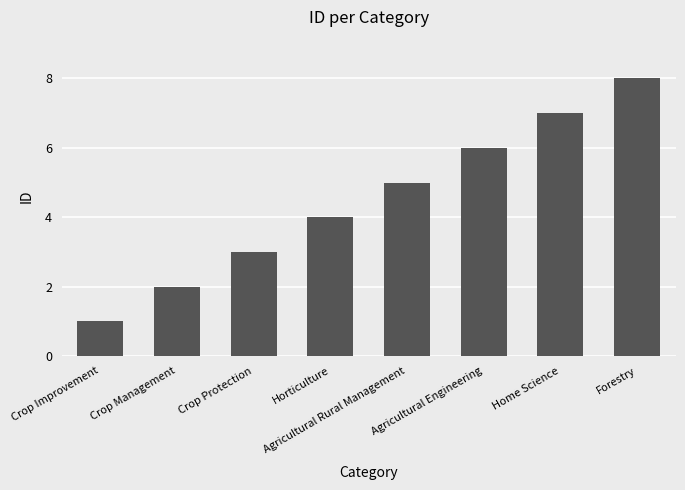

How many series are shown in this chart?

1